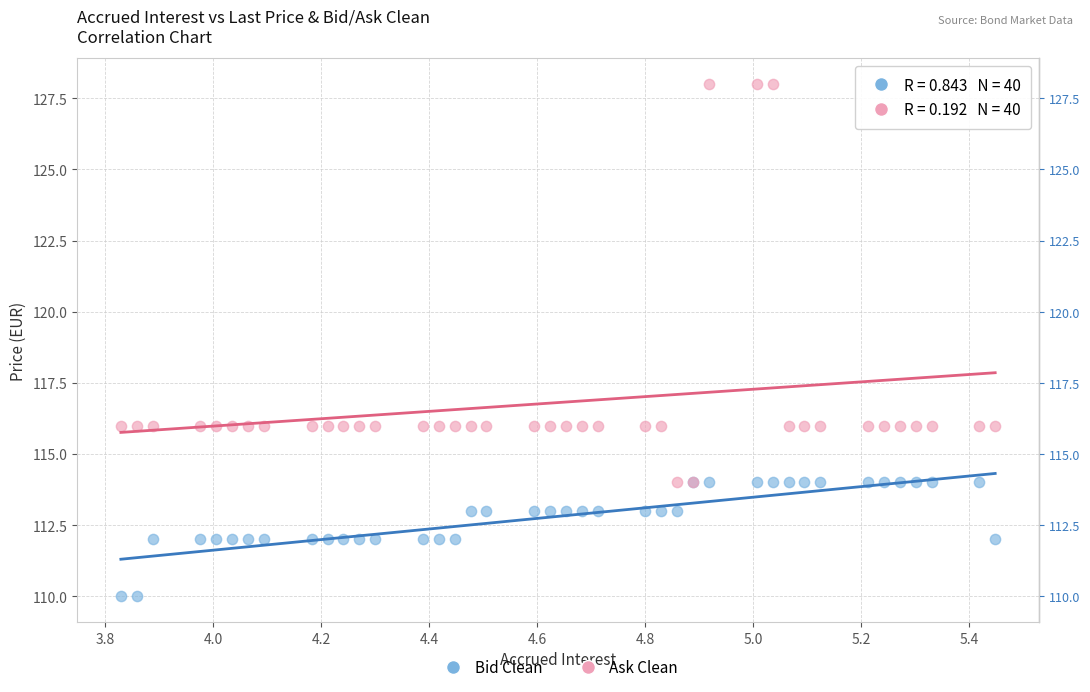

Which series has the largest Y range (max minus min)?

Ask Clean